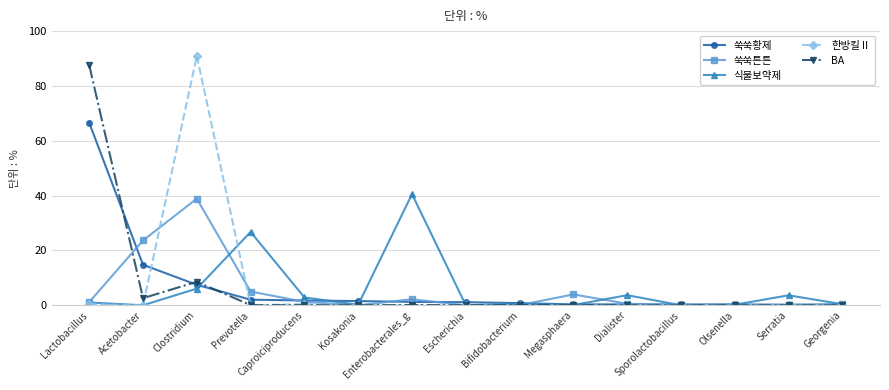

Where is 쑥쑥튼튼 nearest to the value 19?

Acetobacter